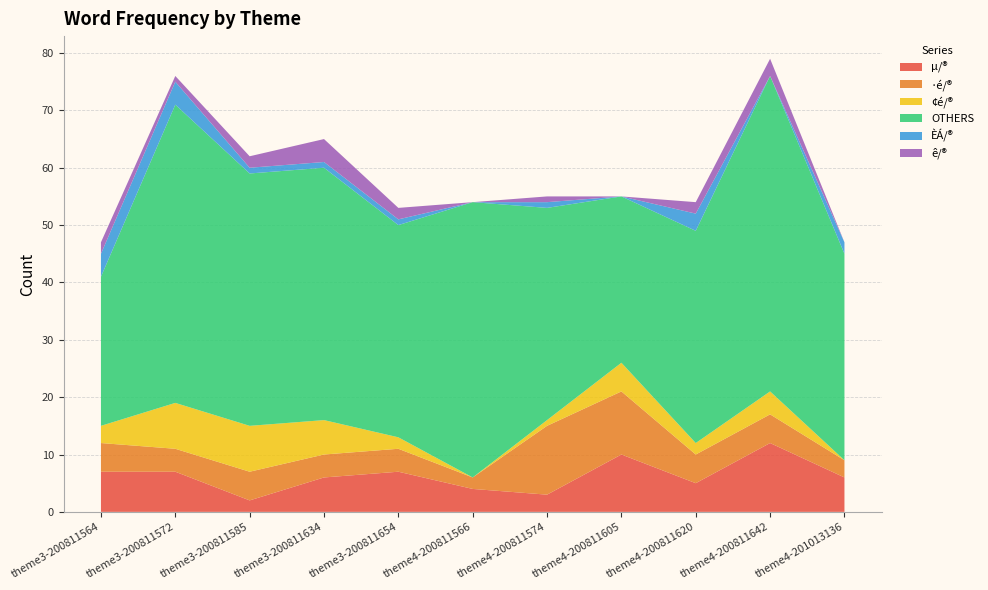

Reading left to right, extract all data points from this chart.

µ/®: theme3-200811564=7	theme3-200811572=7	theme3-200811585=2	theme3-200811634=6	theme3-200811654=7	theme4-200811566=4	theme4-200811574=3	theme4-200811605=10	theme4-200811620=5	theme4-200811642=12	theme4-201013136=6
·é/®: theme3-200811564=5	theme3-200811572=4	theme3-200811585=5	theme3-200811634=4	theme3-200811654=4	theme4-200811566=2	theme4-200811574=12	theme4-200811605=11	theme4-200811620=5	theme4-200811642=5	theme4-201013136=3
¢é/®: theme3-200811564=3	theme3-200811572=8	theme3-200811585=8	theme3-200811634=6	theme3-200811654=2	theme4-200811566=0	theme4-200811574=1	theme4-200811605=5	theme4-200811620=2	theme4-200811642=4	theme4-201013136=0
OTHERS: theme3-200811564=26	theme3-200811572=52	theme3-200811585=44	theme3-200811634=44	theme3-200811654=37	theme4-200811566=48	theme4-200811574=37	theme4-200811605=29	theme4-200811620=37	theme4-200811642=55	theme4-201013136=36
ÈÁ/®: theme3-200811564=4	theme3-200811572=4	theme3-200811585=1	theme3-200811634=1	theme3-200811654=1	theme4-200811566=0	theme4-200811574=1	theme4-200811605=0	theme4-200811620=3	theme4-200811642=0	theme4-201013136=2
ê/®: theme3-200811564=2	theme3-200811572=1	theme3-200811585=2	theme3-200811634=4	theme3-200811654=2	theme4-200811566=0	theme4-200811574=1	theme4-200811605=0	theme4-200811620=2	theme4-200811642=3	theme4-201013136=0